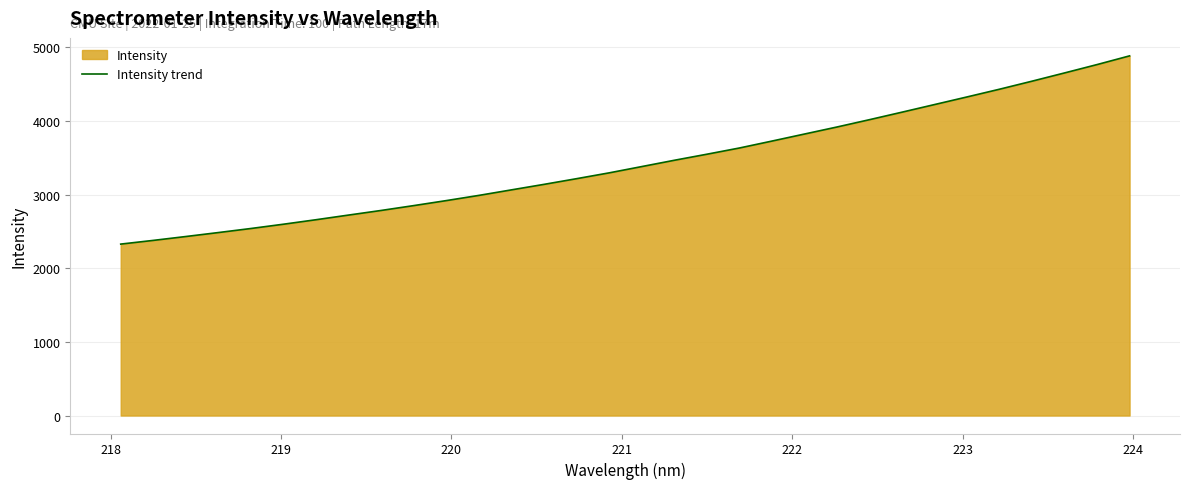

How many values exceed 3381?

16